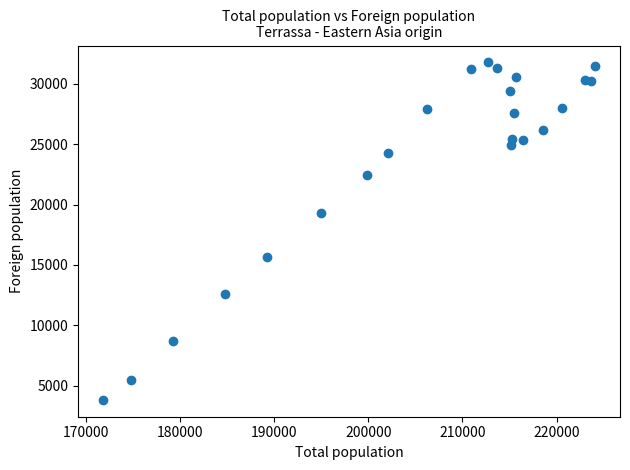

What is the range of X values (max minus min)?

52320